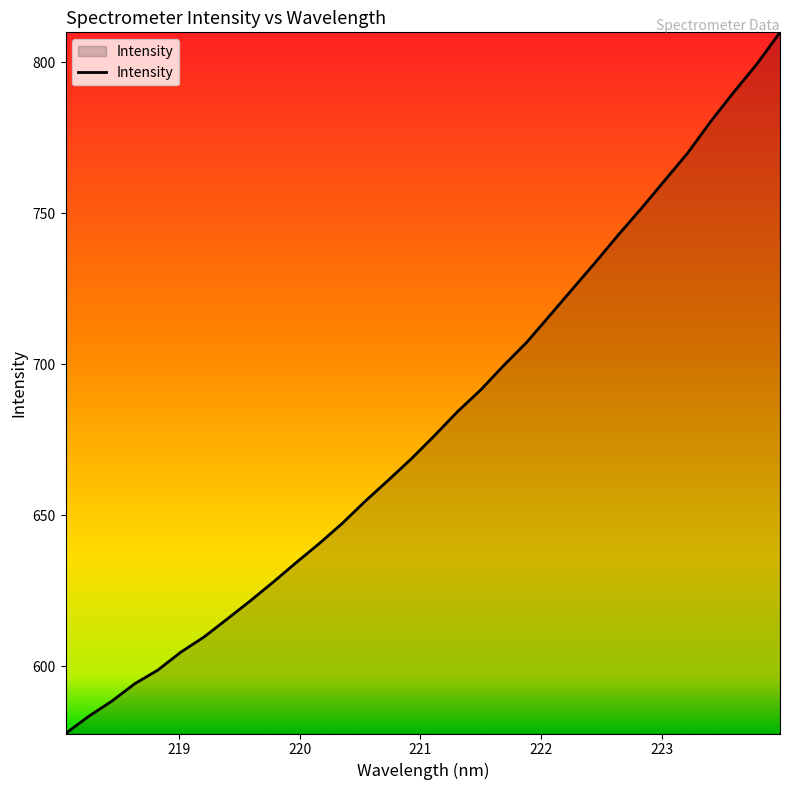

What is the difference between the maximum and minimum values?

232.2